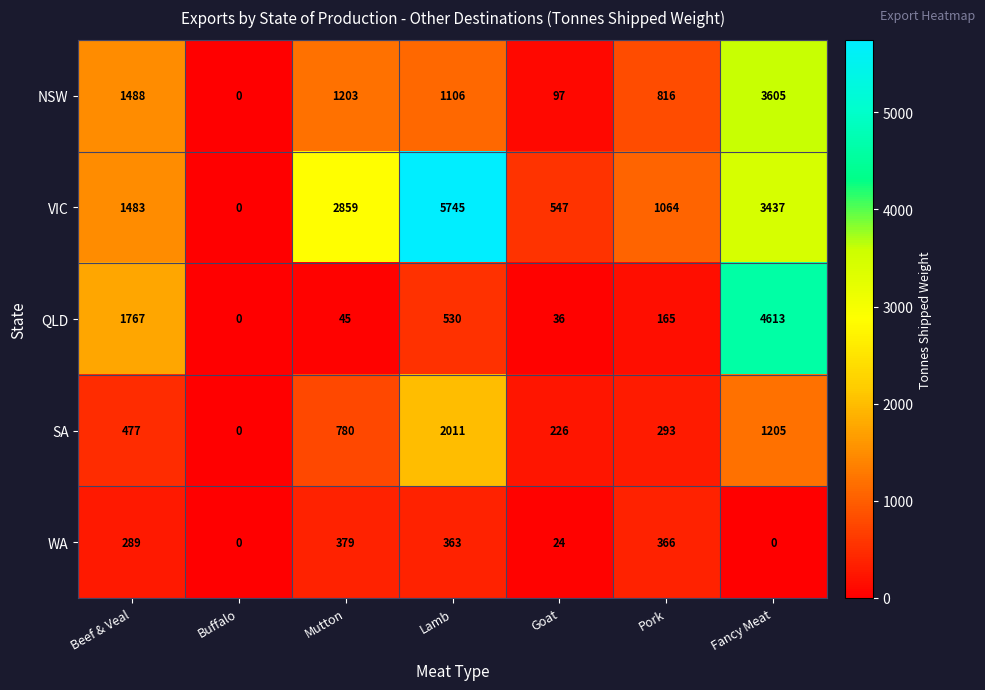

What is the sum of all QLD values?

7156